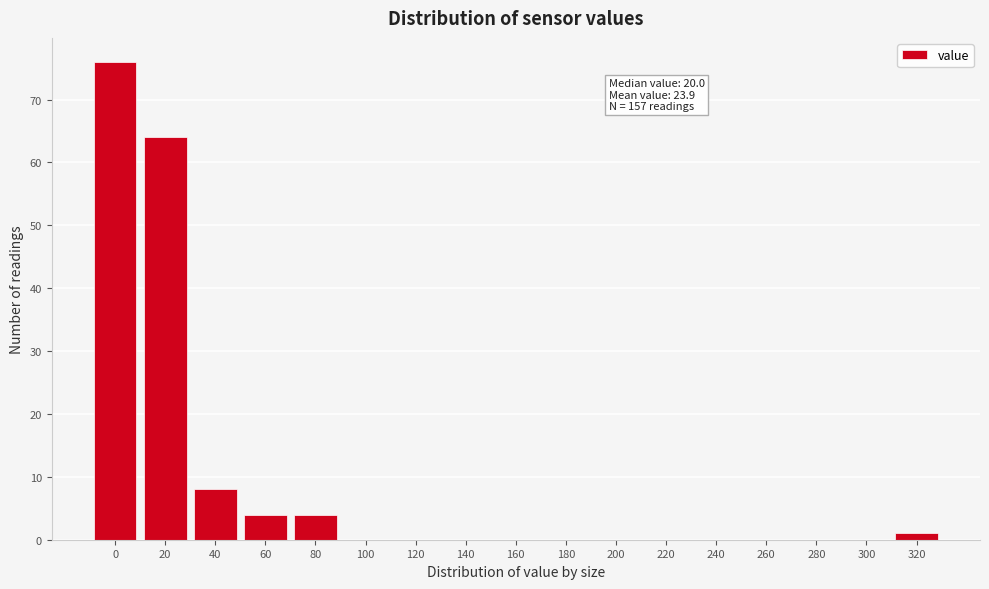

What is the sum of all values?

157